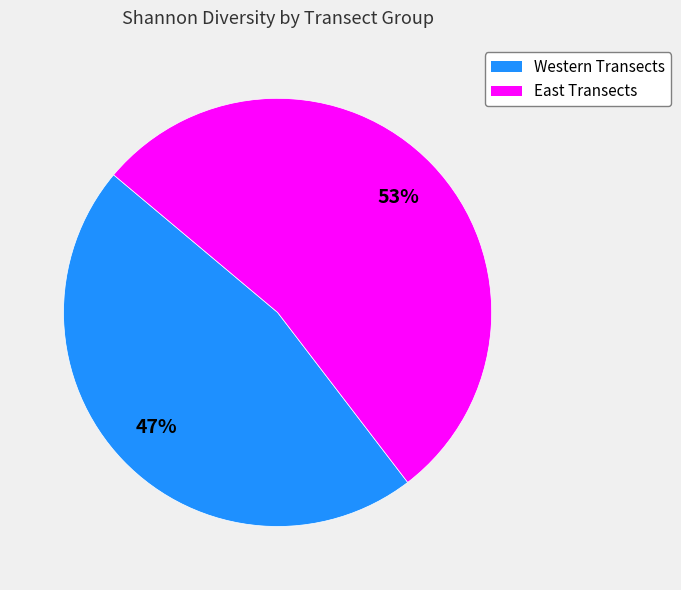

What percentage is the Western Transects slice, to the nearest percent?

47%